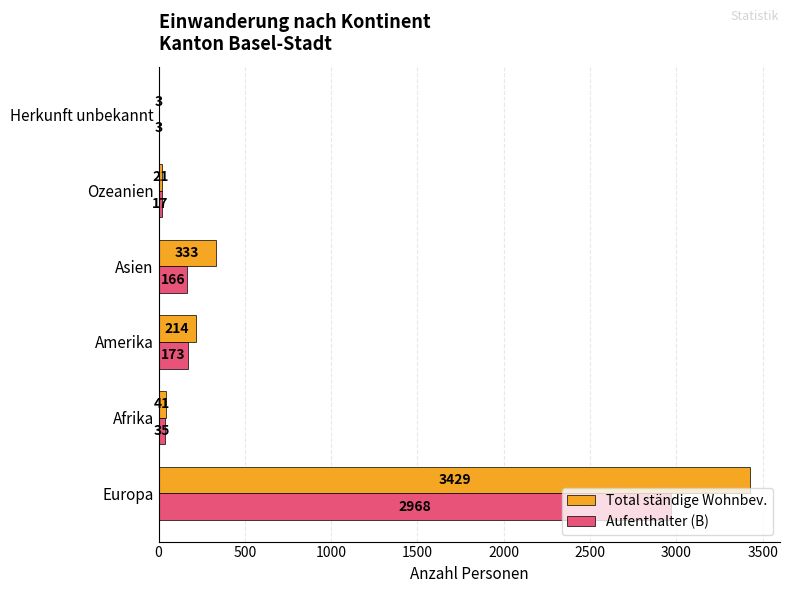

The Aufenthalter (B) series shows 17 at Ozeanien. True or false?

True